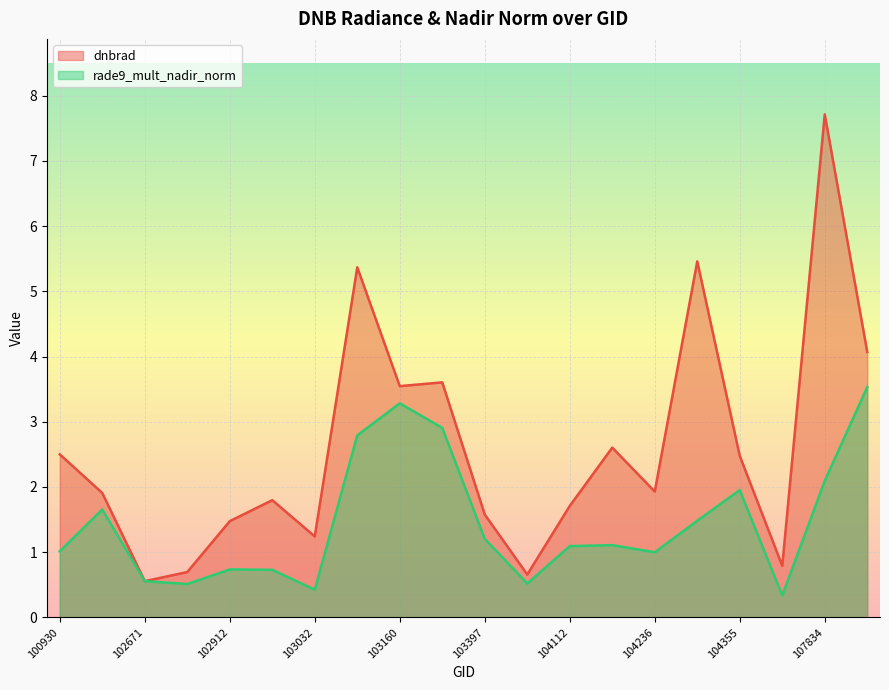

Does the chart display data point markers on the line(s)?

No